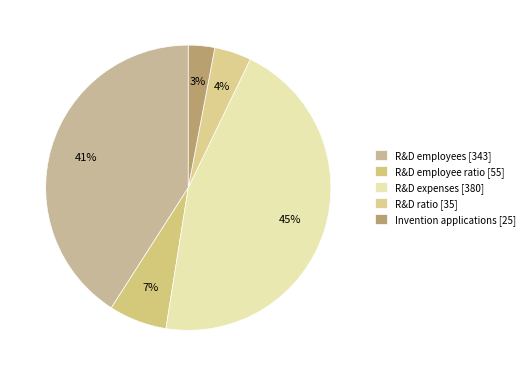

How many segments does this pie chart have?

5